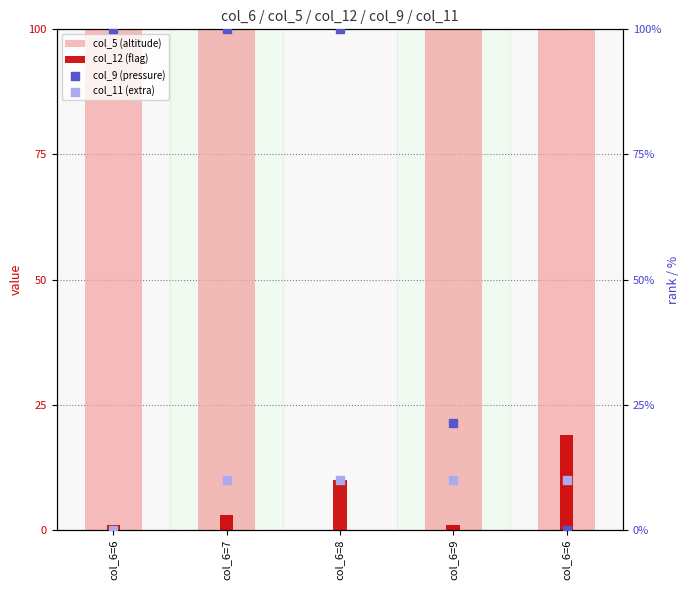

Which series has the largest total across all categories?

col_5 (altitude)